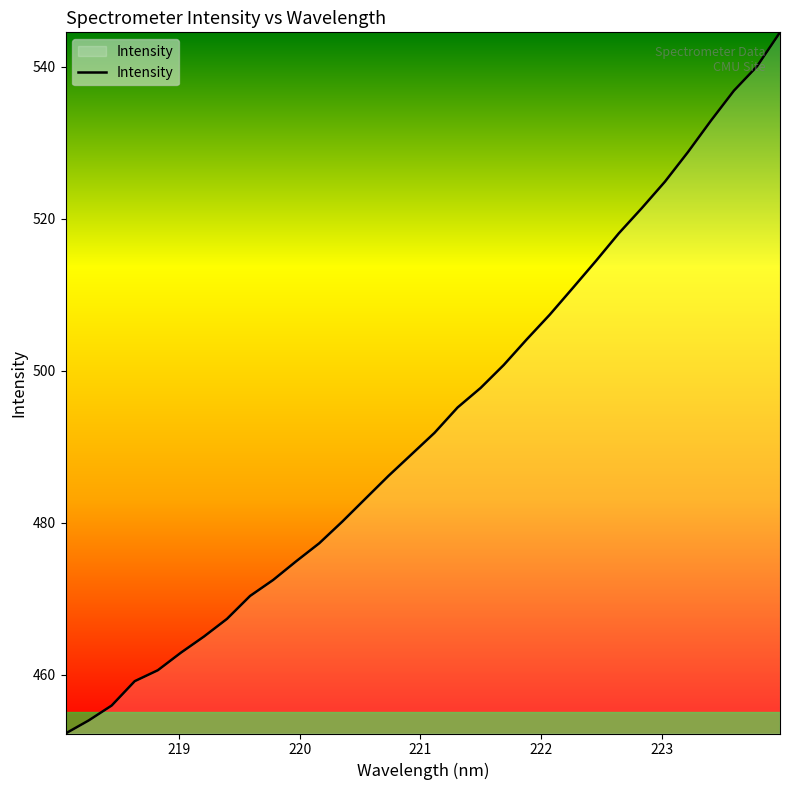

What is the smallest value displayed?

452.2